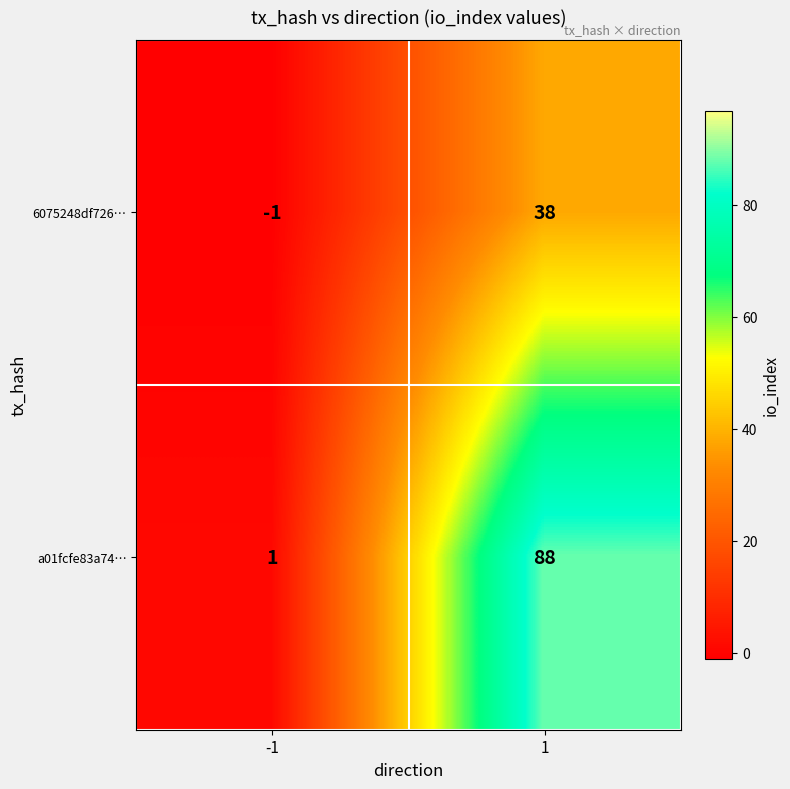

List the series in order of their overall mean, highest first.

a01fcfe83a74…, 6075248df726…